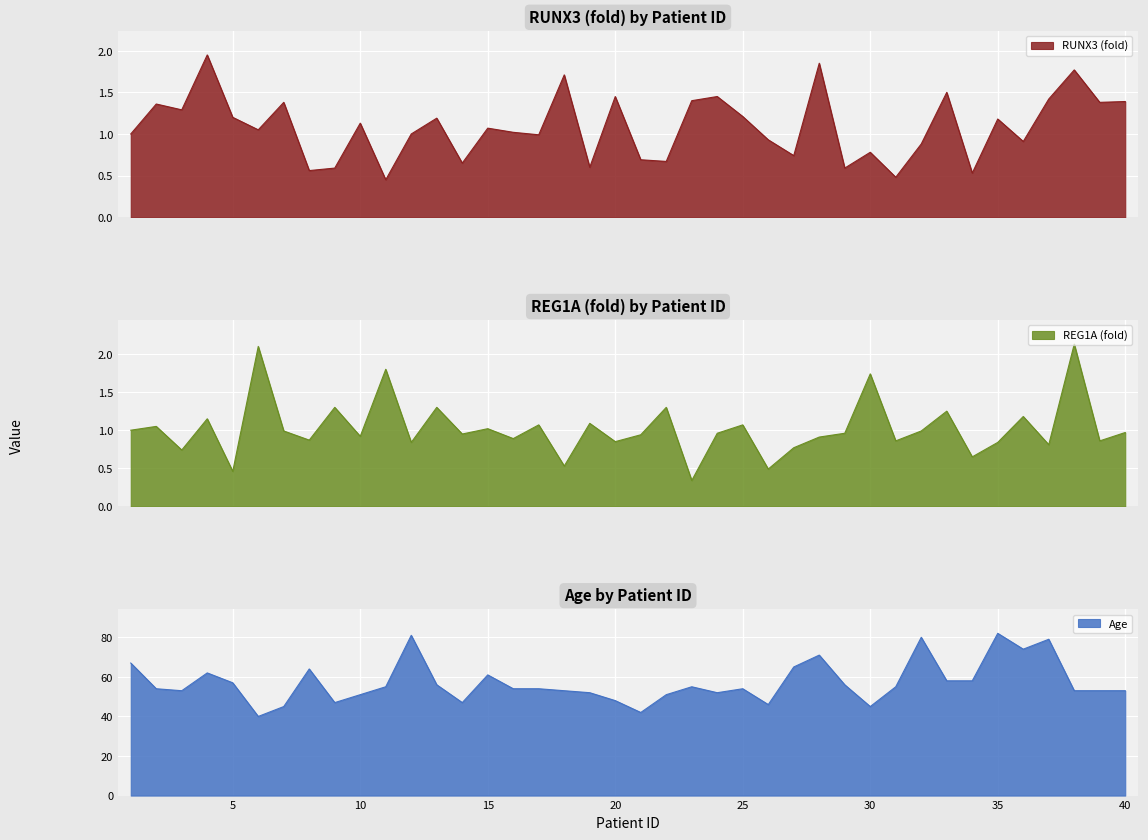

How many lines are shown in the chart?

3